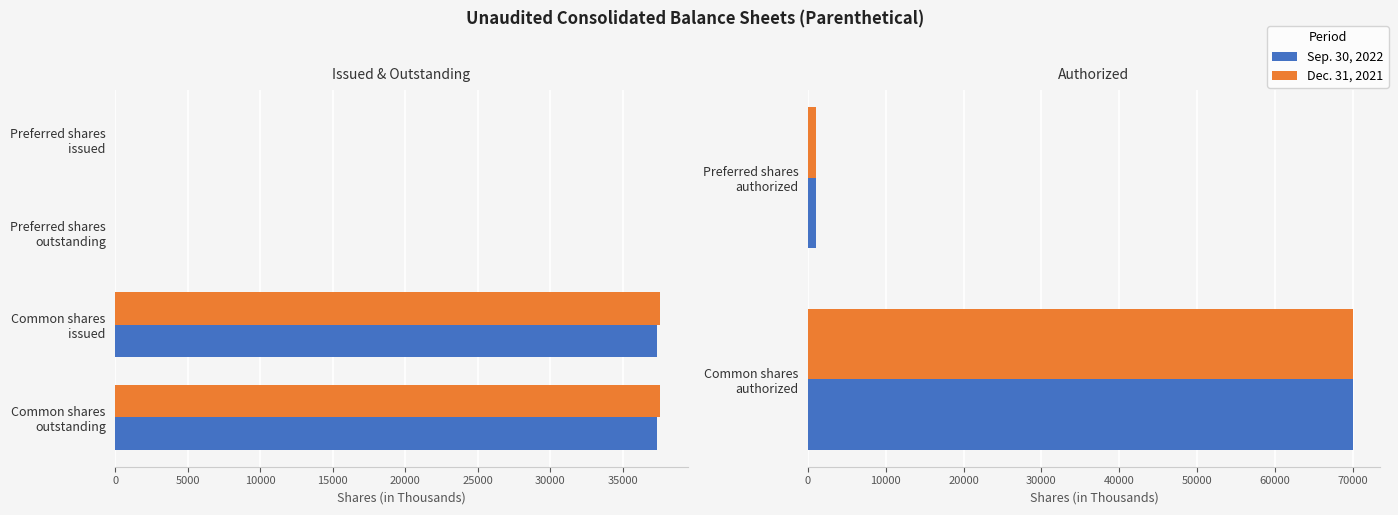

Are the bars horizontal?

Yes